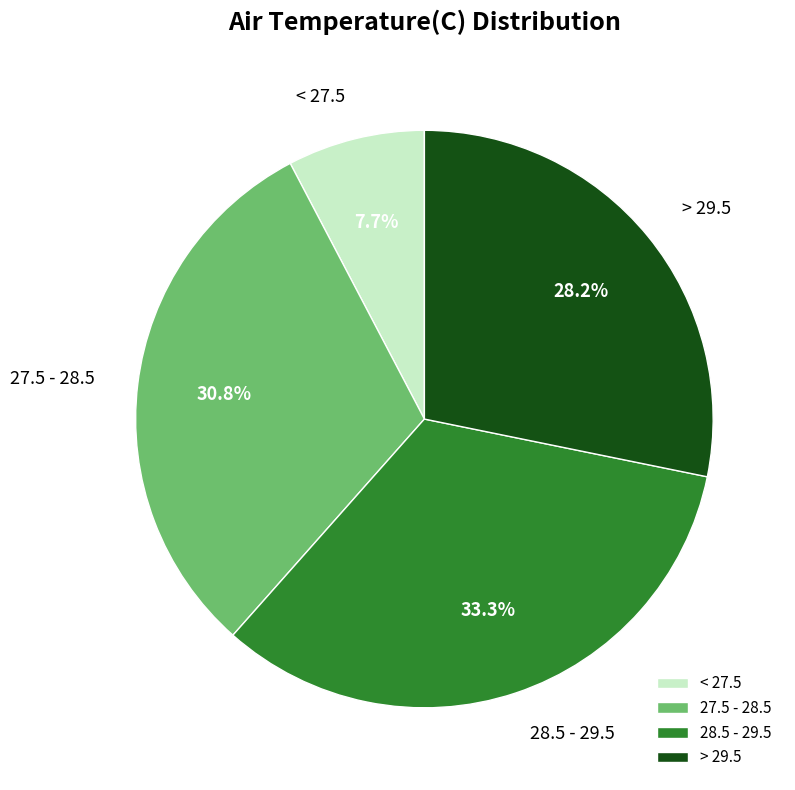

Count the number of slices in the pie.

4